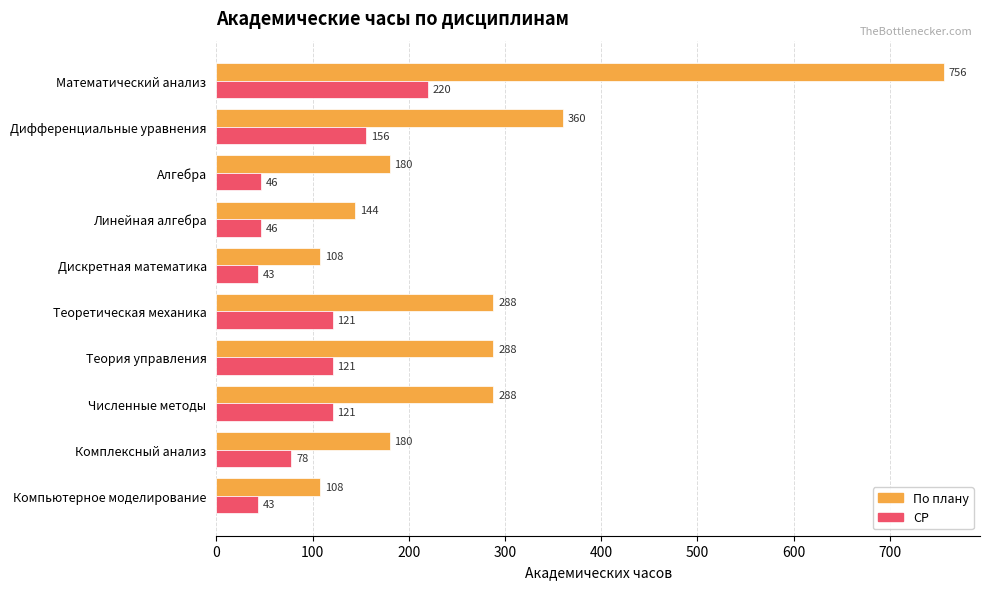

What is the difference between the highest and lowest values at Теоретическая механика?

167